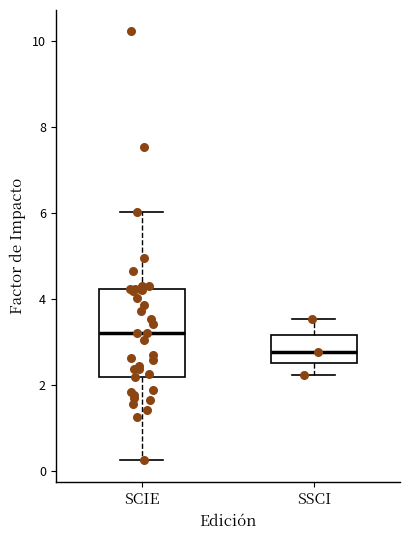

Which box is the tallest, from its lower edge to its upper edge?

SCIE